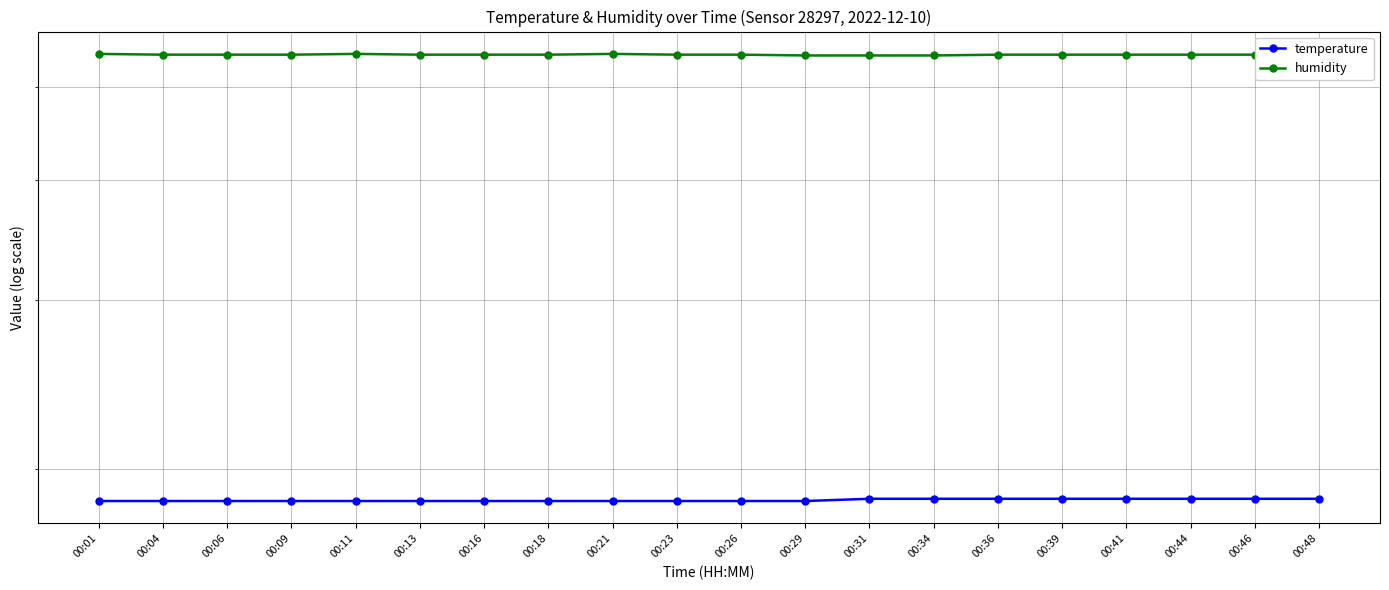

What is the approximate value of temperature at 00:46?

18.6